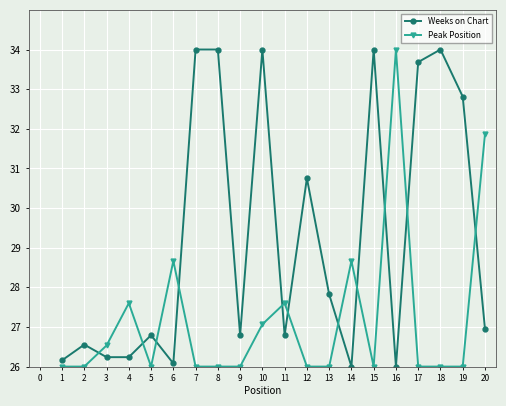

What are all the series names shown in the legend?

Weeks on Chart, Peak Position